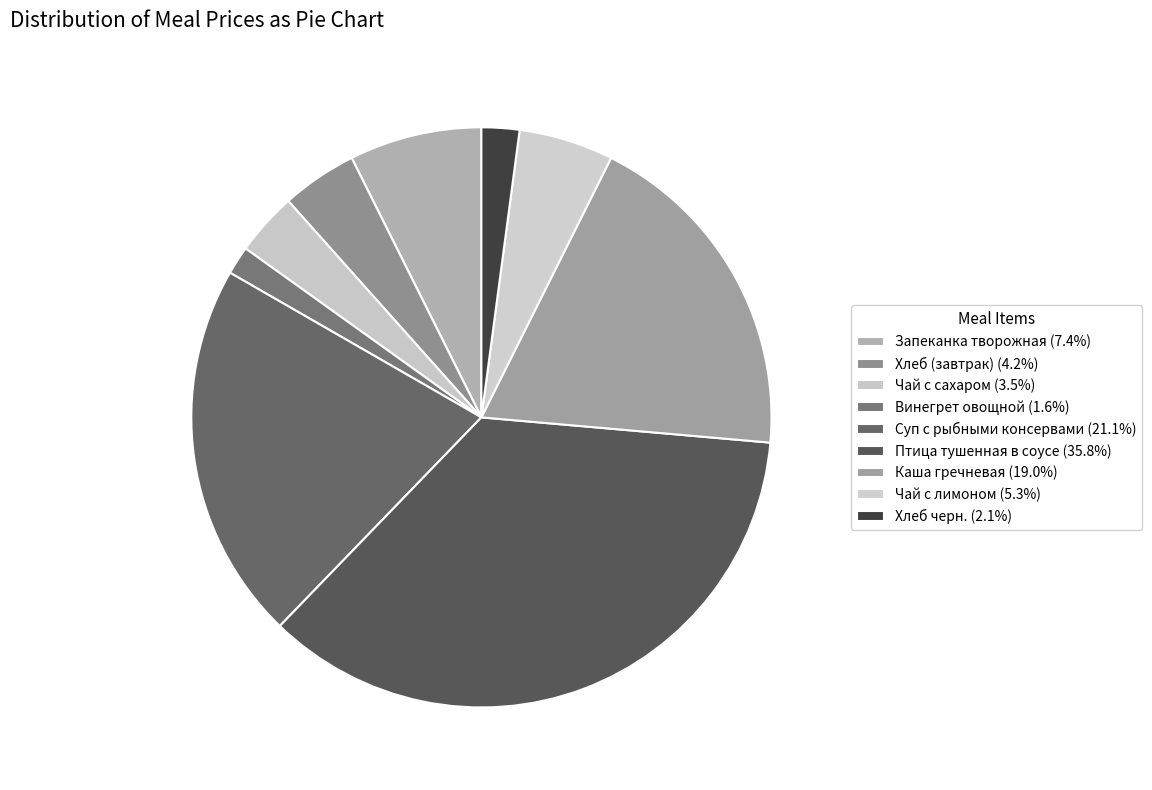

The Каша гречневая slice represents 30% of the pie. True or false?

False